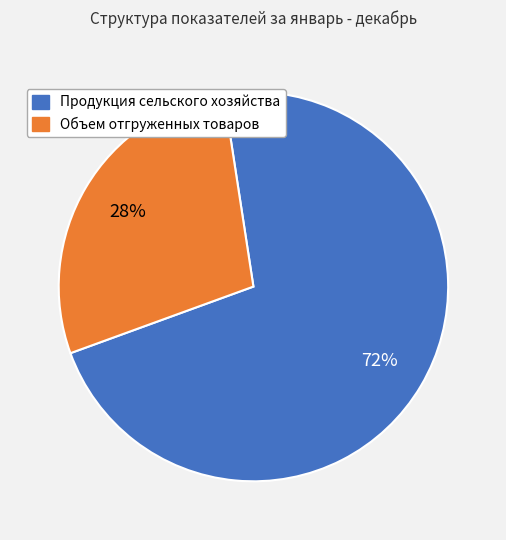

Which category has the smallest portion of the pie?

Объем отгруженных товаров